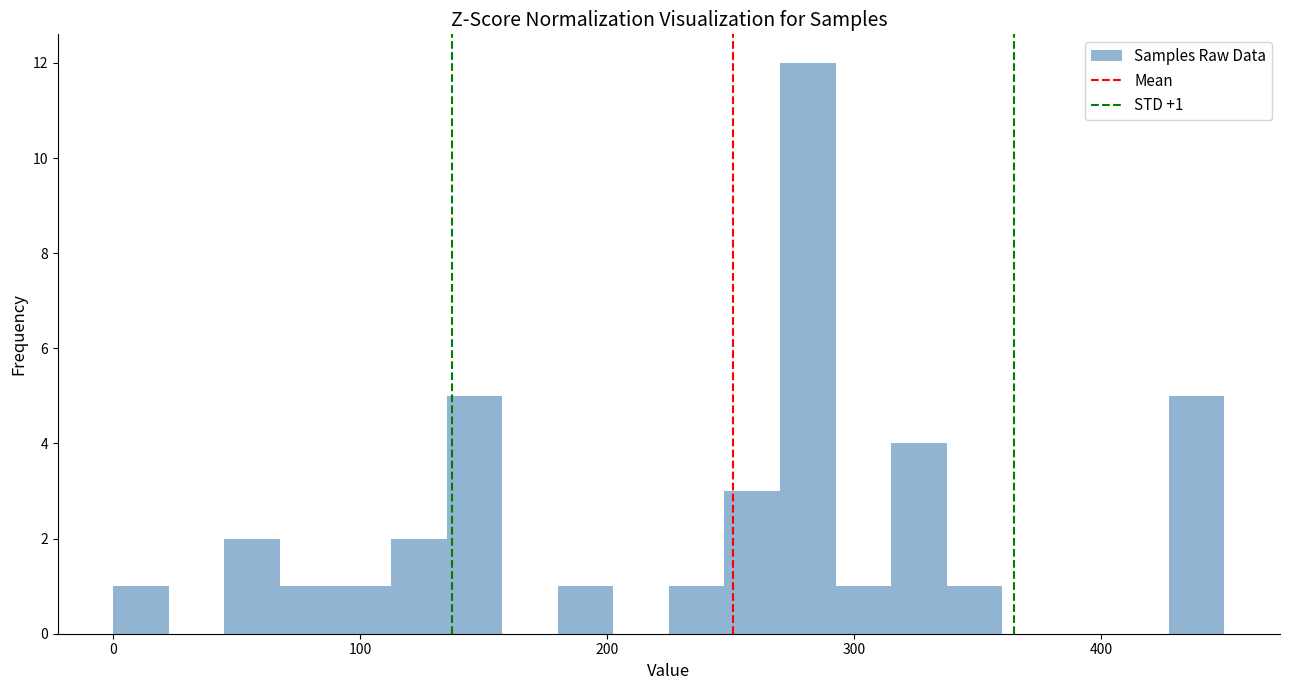

Read against the x-axis, roughly where is the centre of the tallest bar?

280